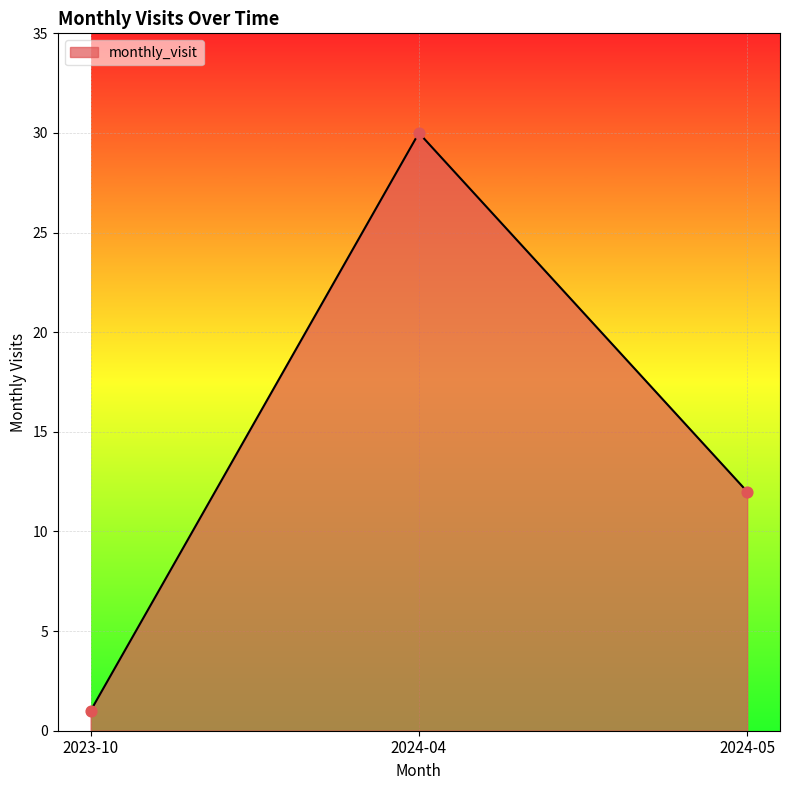

What is the change in value from 2023-10 to 2024-05?

+11